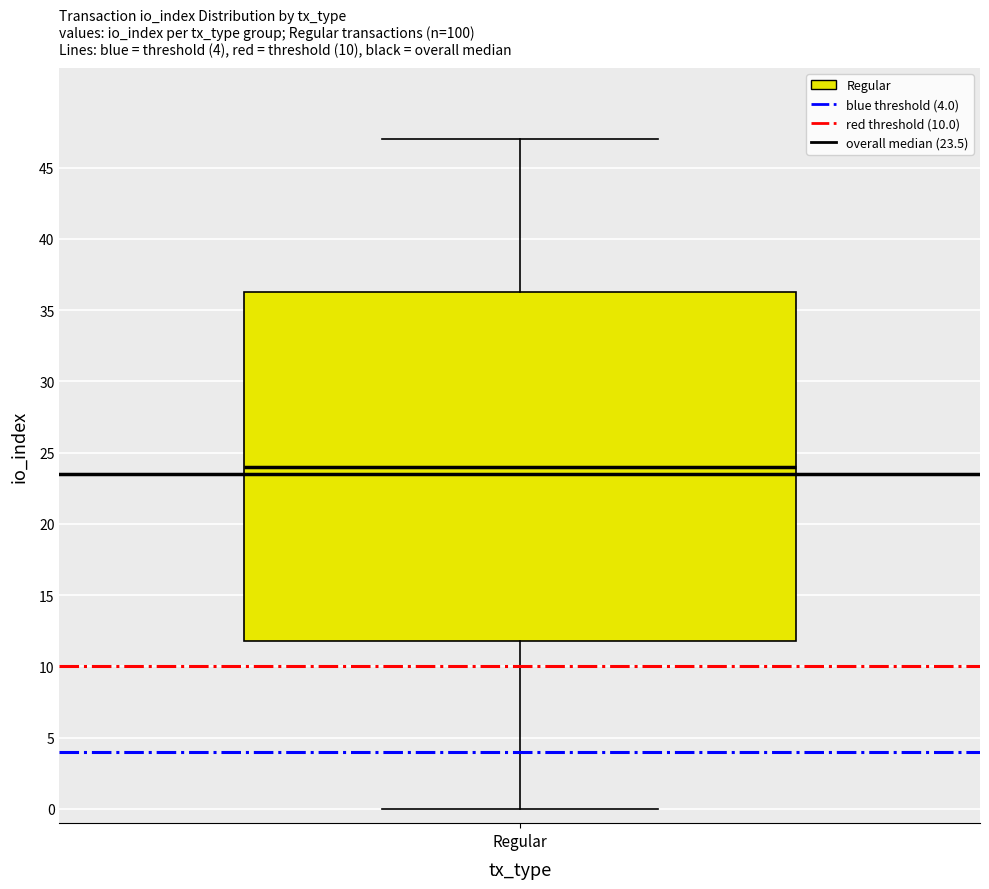

Where is the lower edge of the box for Regular on the y-axis? The values are not printed on the chart, so give them approximately, as read against the axis.

12.0